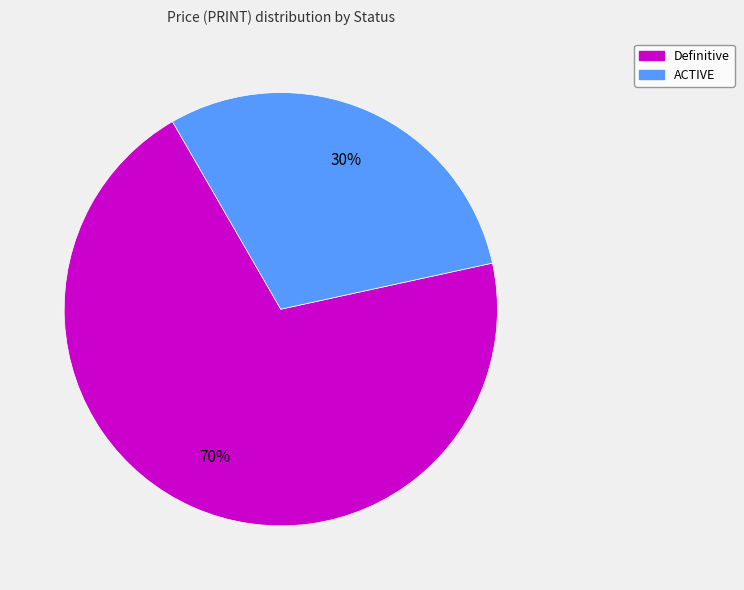

To the nearest percent, what is the difference between the largest and smallest slice percentages?

40%